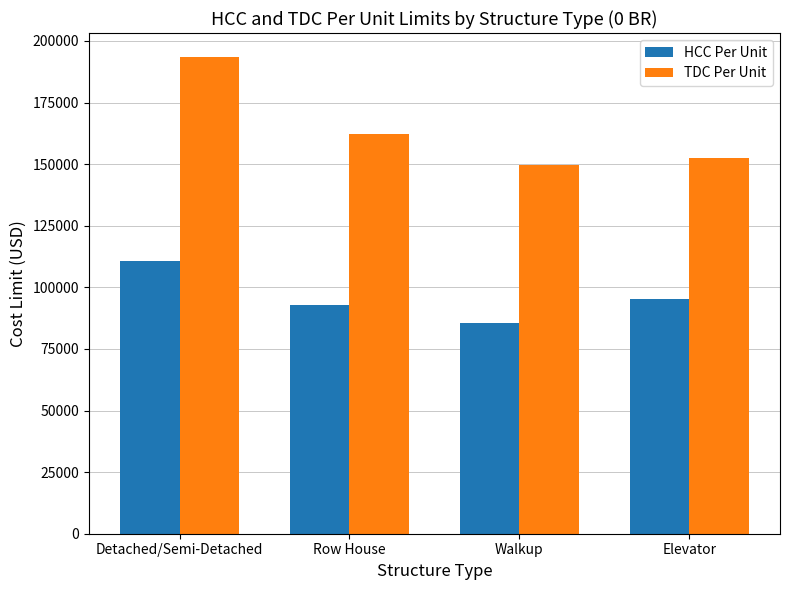

Read the TDC Per Unit value at Detached/Semi-Detached.

193554.0